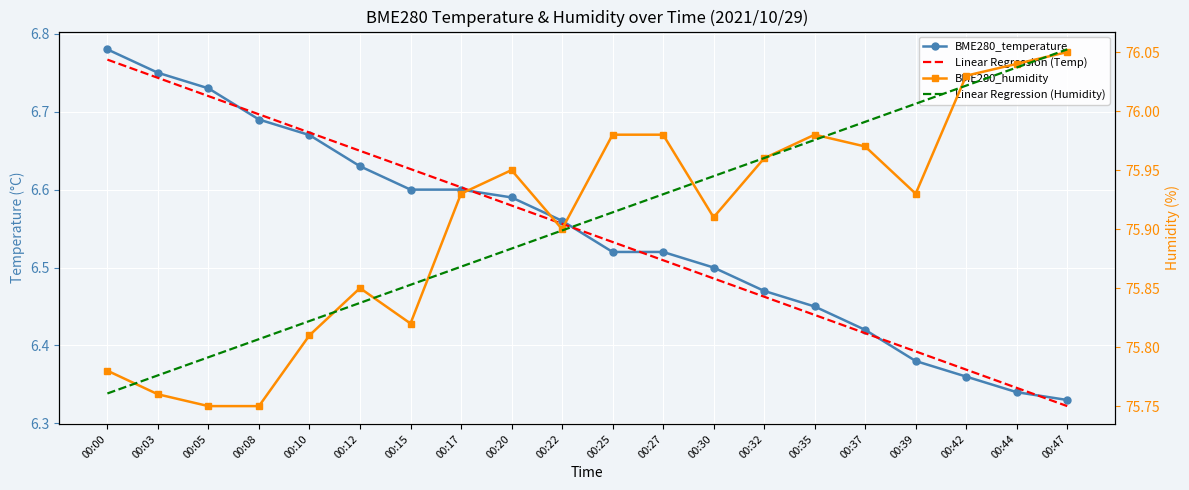

Which category has the highest value across all series?

00:47